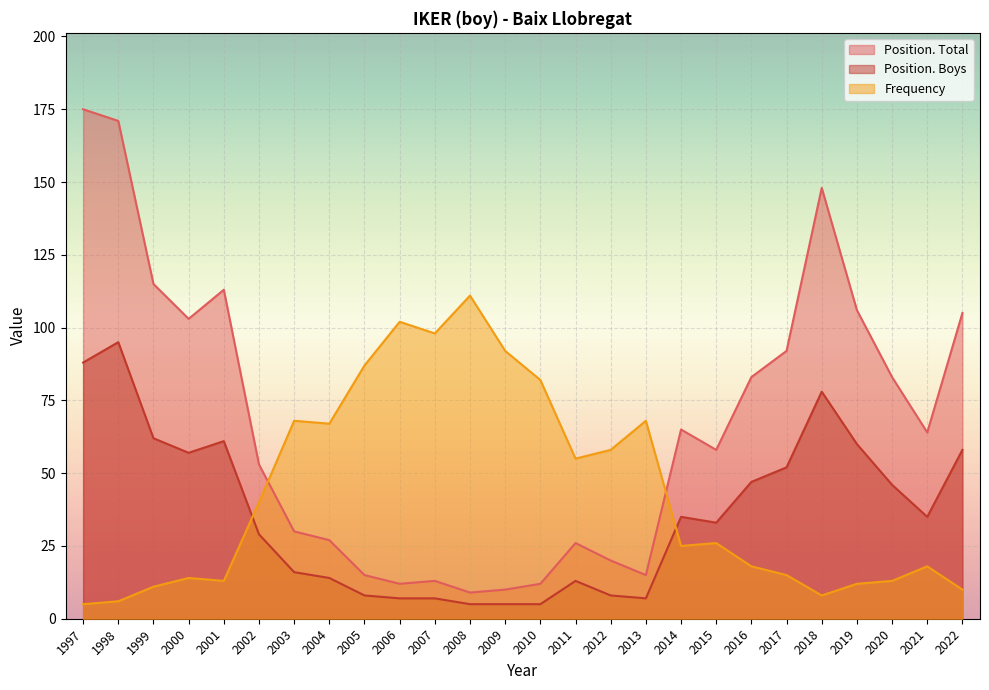

What is the difference between the highest and lowest values at 2006?

95